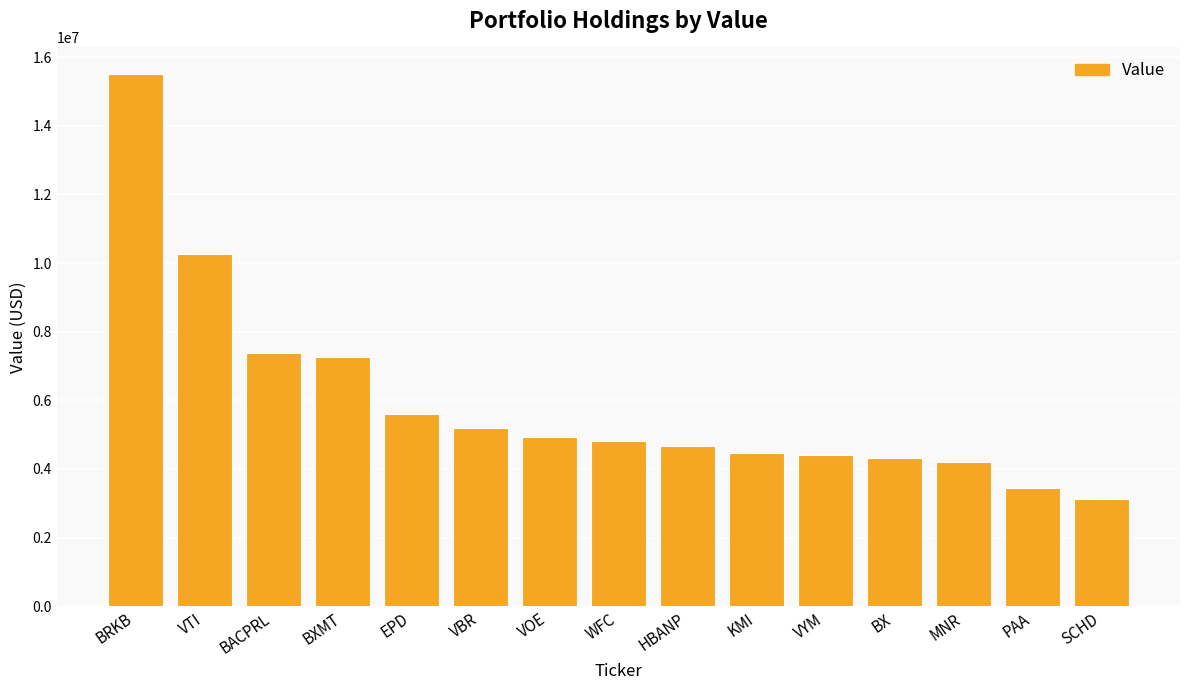

Does the chart contain stacked bars?

No